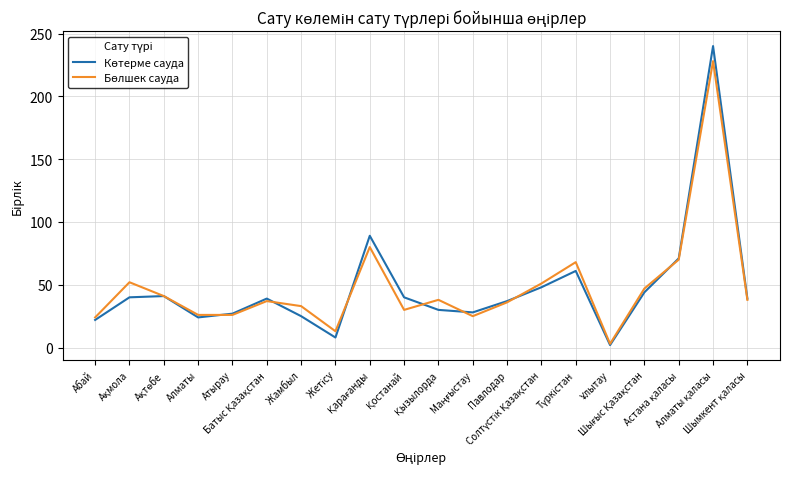

Does the chart display data point markers on the line(s)?

No